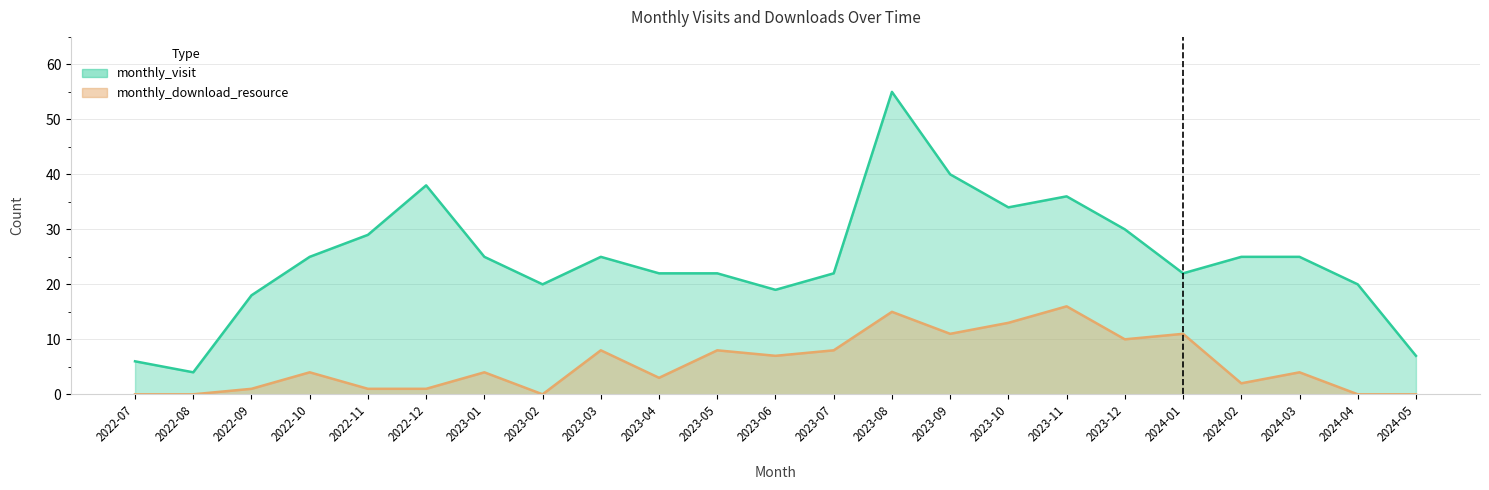

Reading left to right, extract all data points from this chart.

monthly_visit: 6	4	18	25	29	38	25	20	25	22	22	19	22	55	40	34	36	30	22	25	25	20	7
monthly_download_resource: 0	0	1	4	1	1	4	0	8	3	8	7	8	15	11	13	16	10	11	2	4	0	0